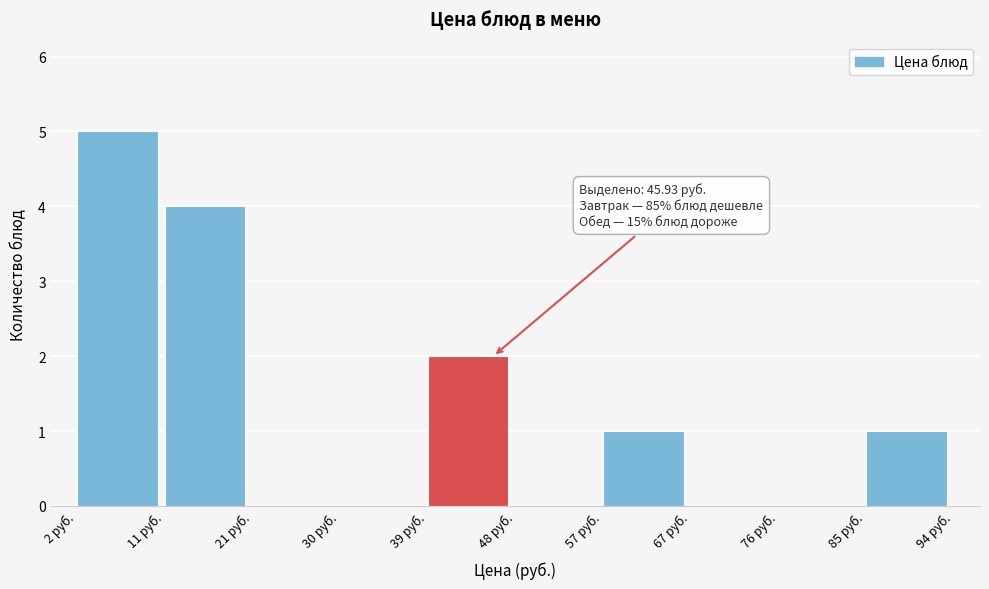

Which range on the x-axis has the tallest bar?

2 to 11